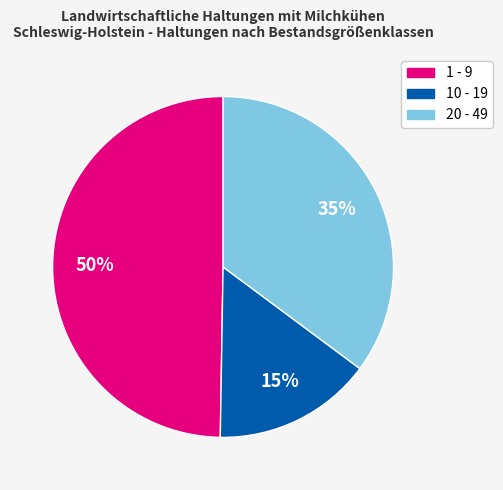

Which has a higher value, 1 - 9 or 10 - 19?

1 - 9